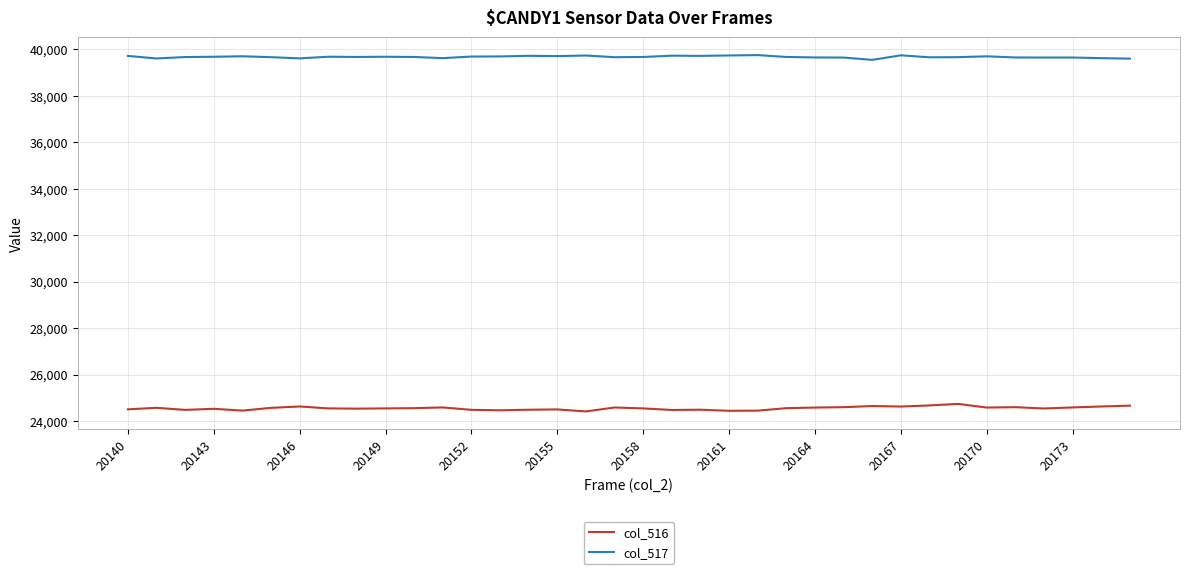

In col_516, how many points are higher than both neighbors (excluding endpoints)?

10